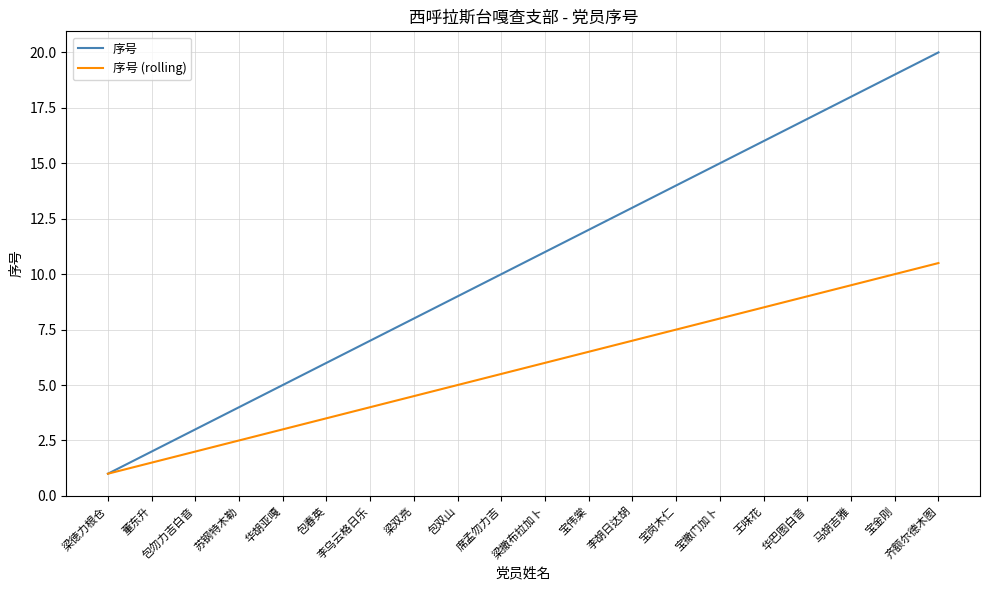

What are all the series names shown in the legend?

序号, 序号 (rolling)